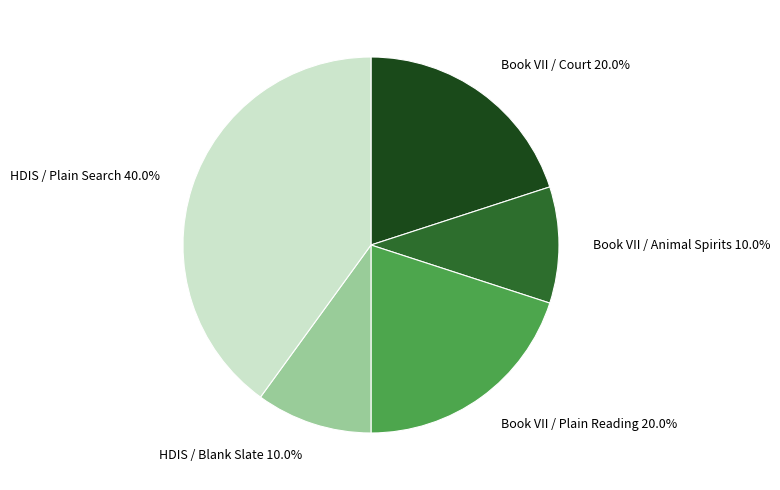

Is the sum of HDIS / Plain Search and Book VII / Court greater than half?

Yes